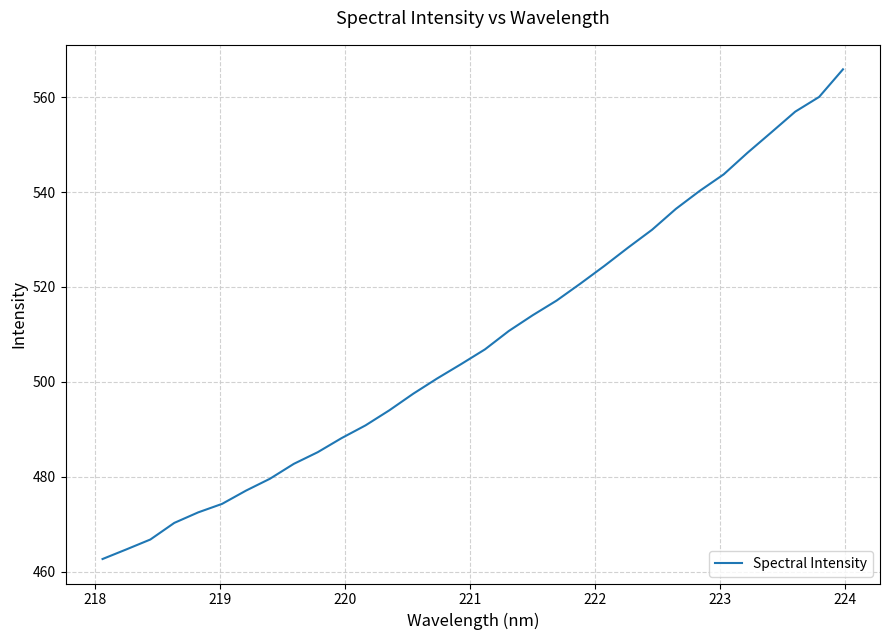

What is the greatest value displayed?

565.9